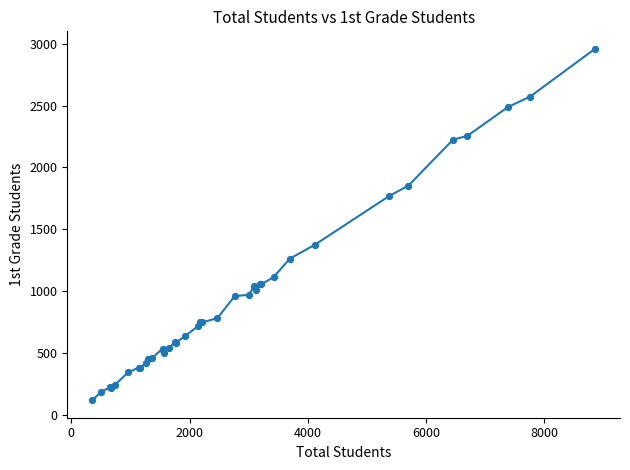

What is the maximum value shown in the chart?

2959